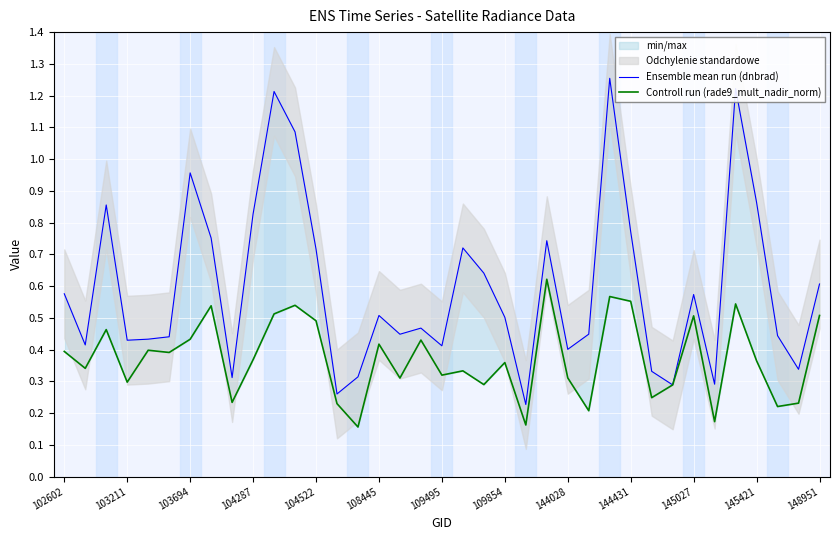

At how many categories does at least one series exceed 0?

37